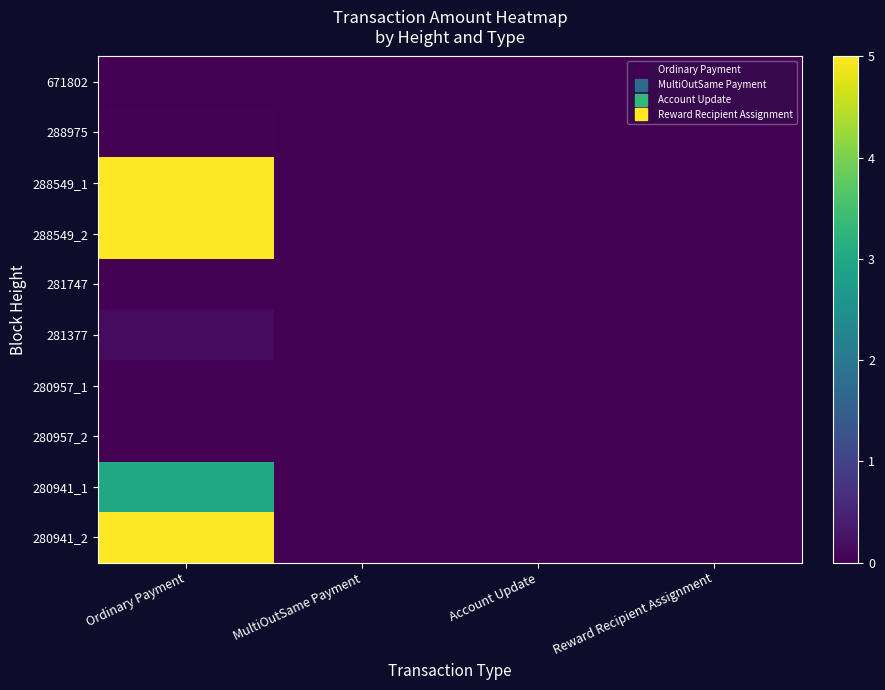

Reading left to right, extract all data points from this chart.

671802: Ordinary Payment=0.0	MultiOutSame Payment=0.0	Account Update=0.0	Reward Recipient Assignment=0.0
288975: Ordinary Payment=0.0	MultiOutSame Payment=0.0	Account Update=0.0	Reward Recipient Assignment=0.0
288549_1: Ordinary Payment=5.0	MultiOutSame Payment=0.0	Account Update=0.0	Reward Recipient Assignment=0.0
288549_2: Ordinary Payment=5.0	MultiOutSame Payment=0.0	Account Update=0.0	Reward Recipient Assignment=0.0
281747: Ordinary Payment=0.0	MultiOutSame Payment=0.0	Account Update=0.0	Reward Recipient Assignment=0.0
281377: Ordinary Payment=0.2	MultiOutSame Payment=0.0	Account Update=0.0	Reward Recipient Assignment=0.0
280957_1: Ordinary Payment=0.0	MultiOutSame Payment=0.0	Account Update=0.0	Reward Recipient Assignment=0.0
280957_2: Ordinary Payment=0.0	MultiOutSame Payment=0.0	Account Update=0.0	Reward Recipient Assignment=0.0
280941_1: Ordinary Payment=3.0	MultiOutSame Payment=0.0	Account Update=0.0	Reward Recipient Assignment=0.0
280941_2: Ordinary Payment=5.0	MultiOutSame Payment=0.0	Account Update=0.0	Reward Recipient Assignment=0.0